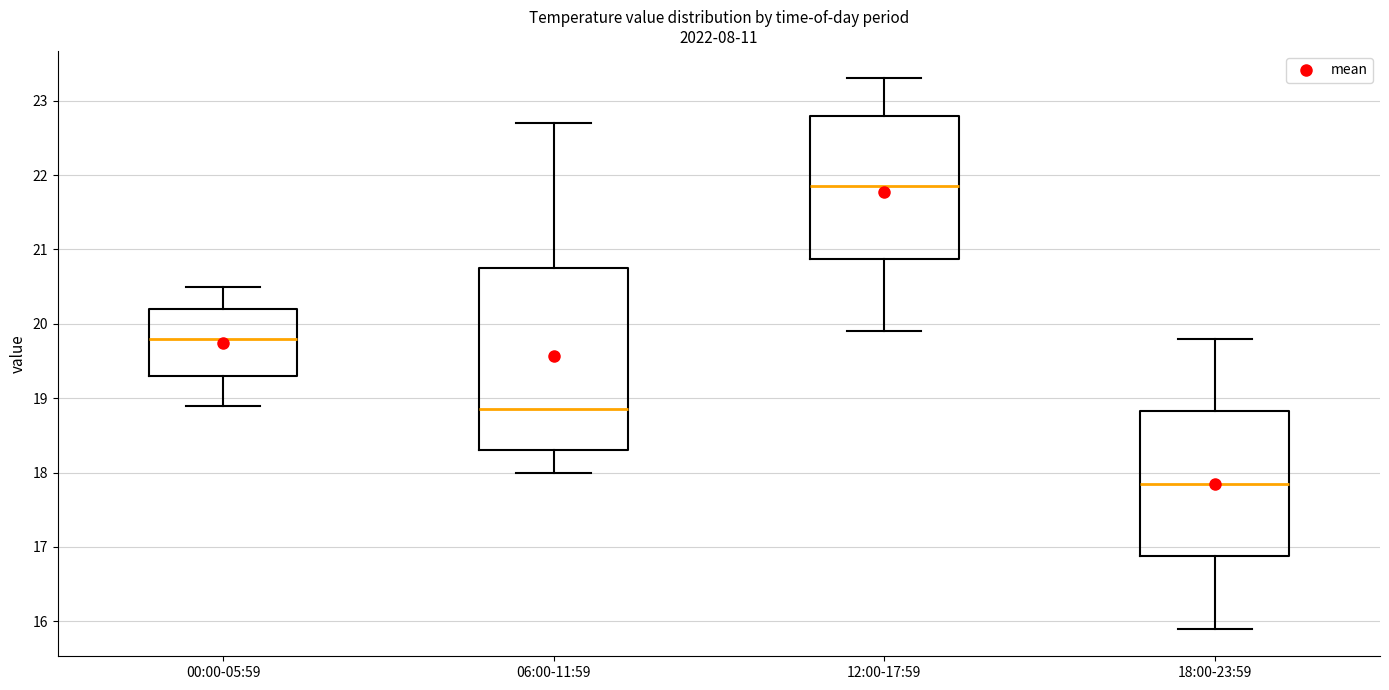

Reading left to right, transcribe this box plot: for each box, give where its median line is, the range the box spans, and where its two whiskers end, as read against the y-axis. The values are not printed on the chart, so give them approximately, as read against the axis.

00:00-05:59: median 19.8, box 19.3 to 20.2, whiskers 18.9 to 20.5
06:00-11:59: median 18.9, box 18.3 to 20.8, whiskers 18.0 to 22.7
12:00-17:59: median 21.9, box 20.9 to 22.8, whiskers 19.9 to 23.3
18:00-23:59: median 17.9, box 16.9 to 18.8, whiskers 15.9 to 19.8